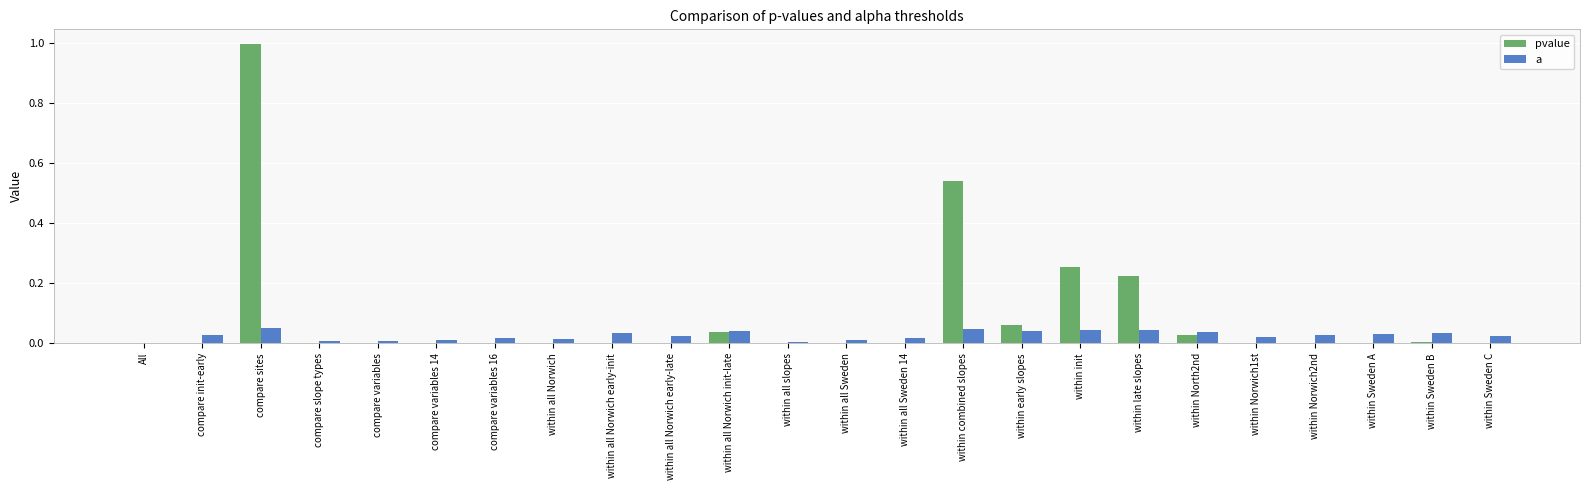

The value of pvalue at within Sweden A is 0.0. True or false?

True